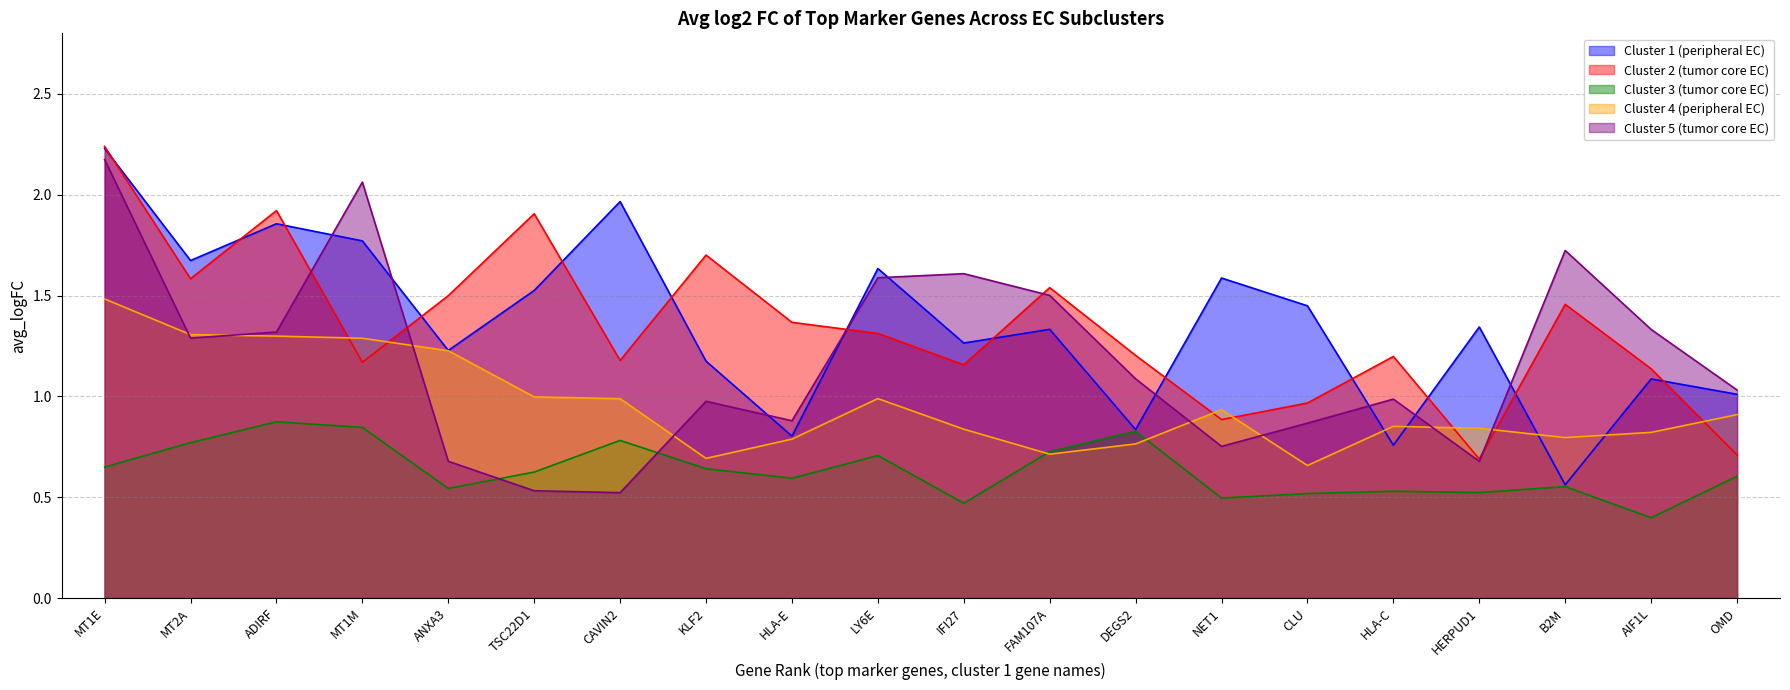

True or false: cluster2_avgFC has more than 0 interior local peaks.

True